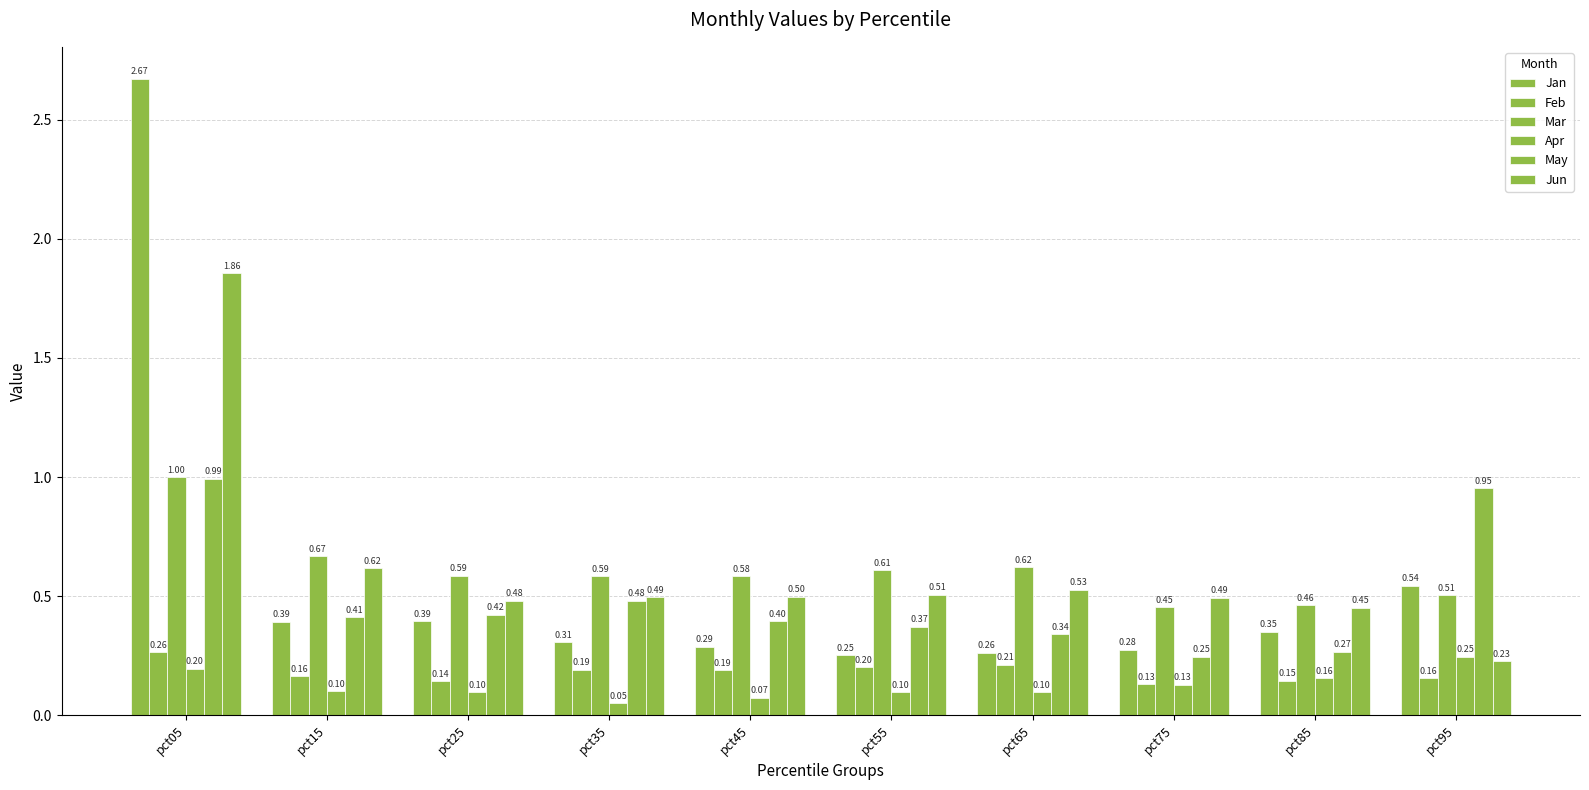

At which label does Jan reach its minimum?

pct55